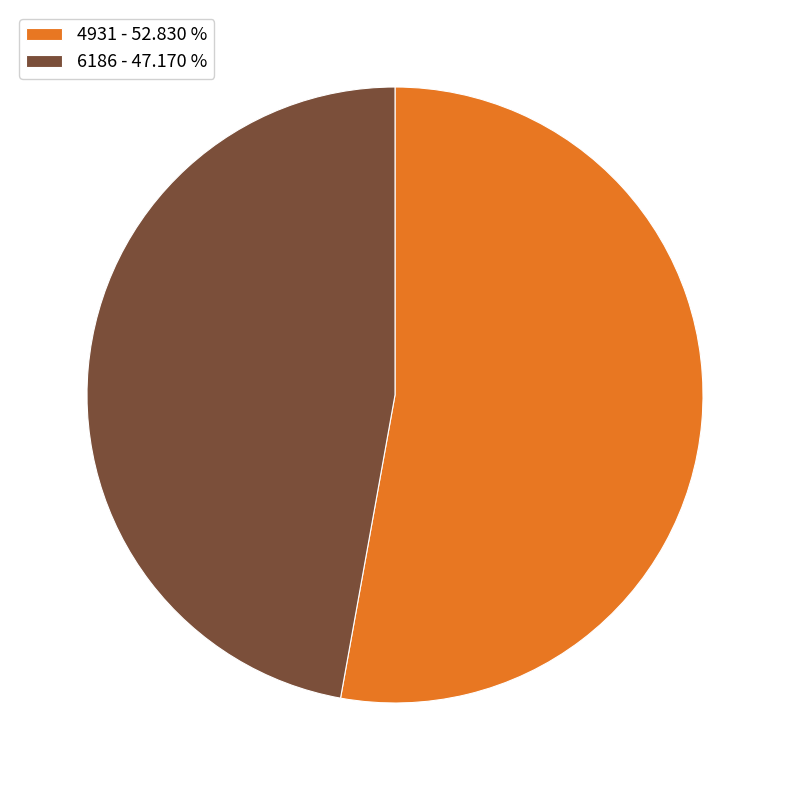

Does 4931 - 52.830 % account for over 50% of the chart?

Yes